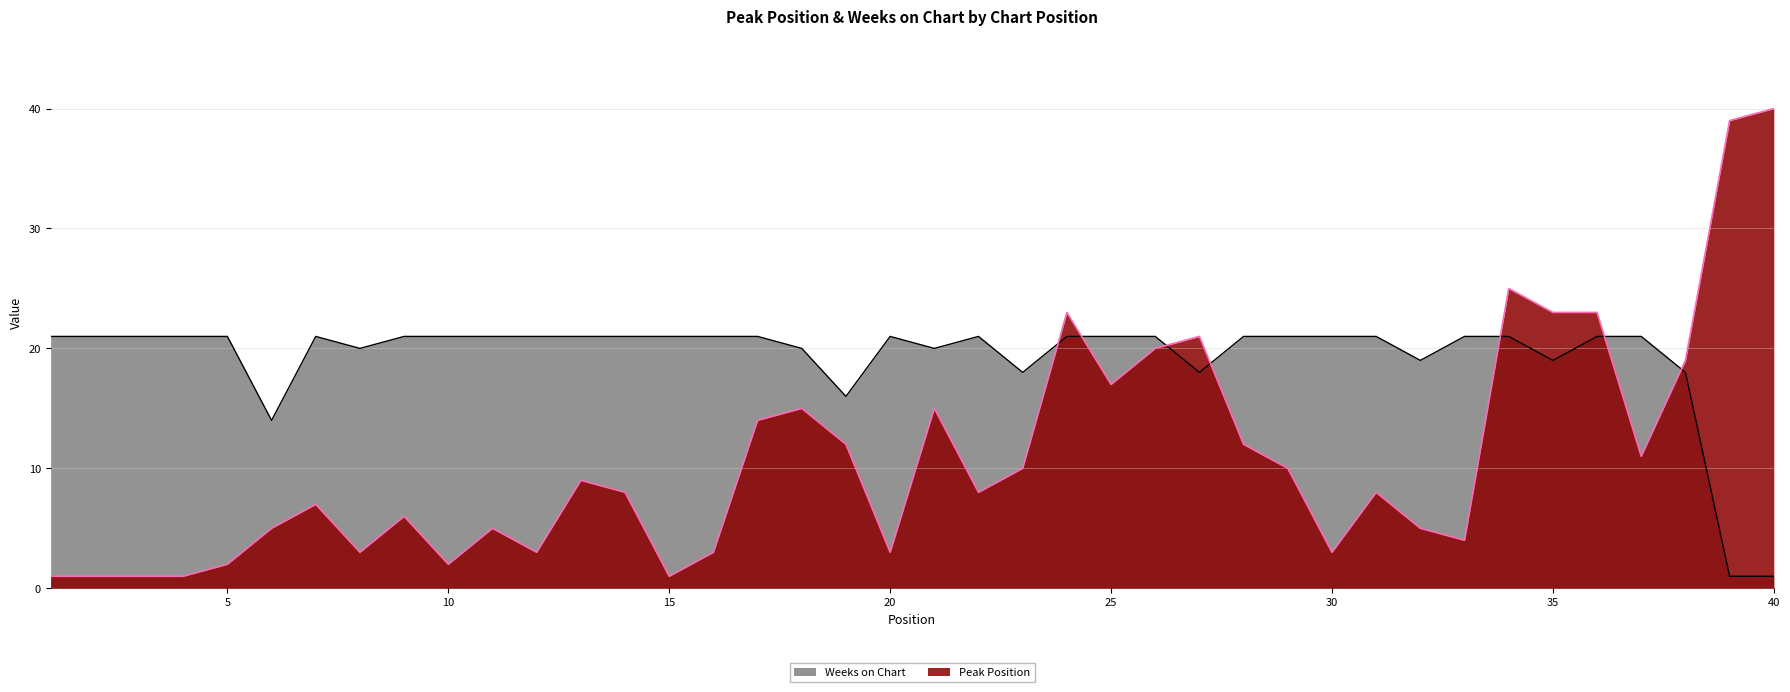

Reading left to right, extract all data points from this chart.

Peak Position: 1=1	2=1	3=1	4=1	5=2	6=5	7=7	8=3	9=6	10=2	11=5	12=3	13=9	14=8	15=1	16=3	17=14	18=15	19=12	20=3	21=15	22=8	23=10	24=23	25=17	26=20	27=21	28=12	29=10	30=3	31=8	32=5	33=4	34=25	35=23	36=23	37=11	38=19	39=39	40=40
Weeks on Chart: 1=21	2=21	3=21	4=21	5=21	6=14	7=21	8=20	9=21	10=21	11=21	12=21	13=21	14=21	15=21	16=21	17=21	18=20	19=16	20=21	21=20	22=21	23=18	24=21	25=21	26=21	27=18	28=21	29=21	30=21	31=21	32=19	33=21	34=21	35=19	36=21	37=21	38=18	39=1	40=1